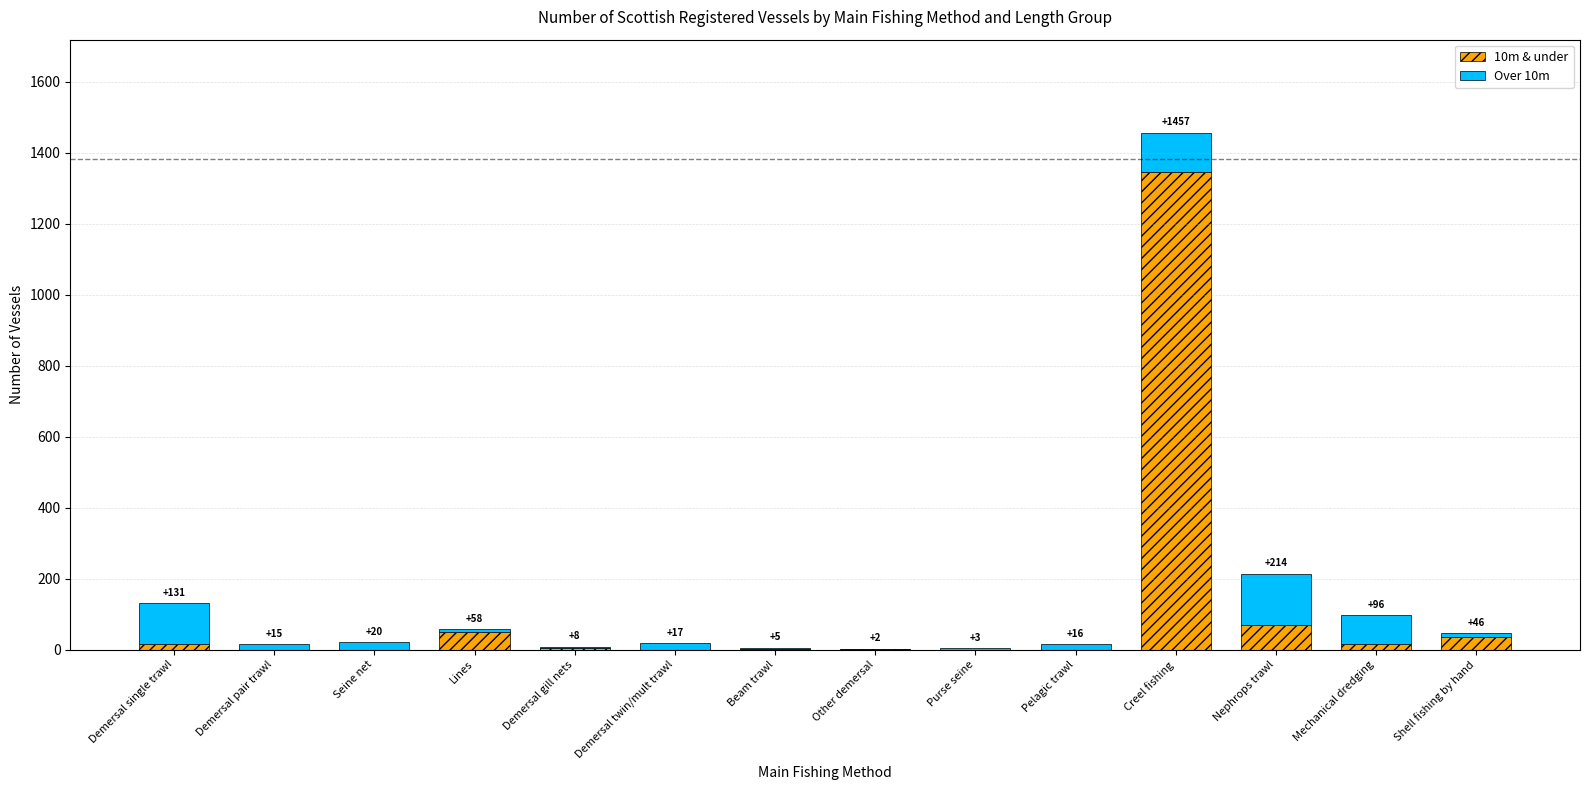

Are the bars horizontal?

No